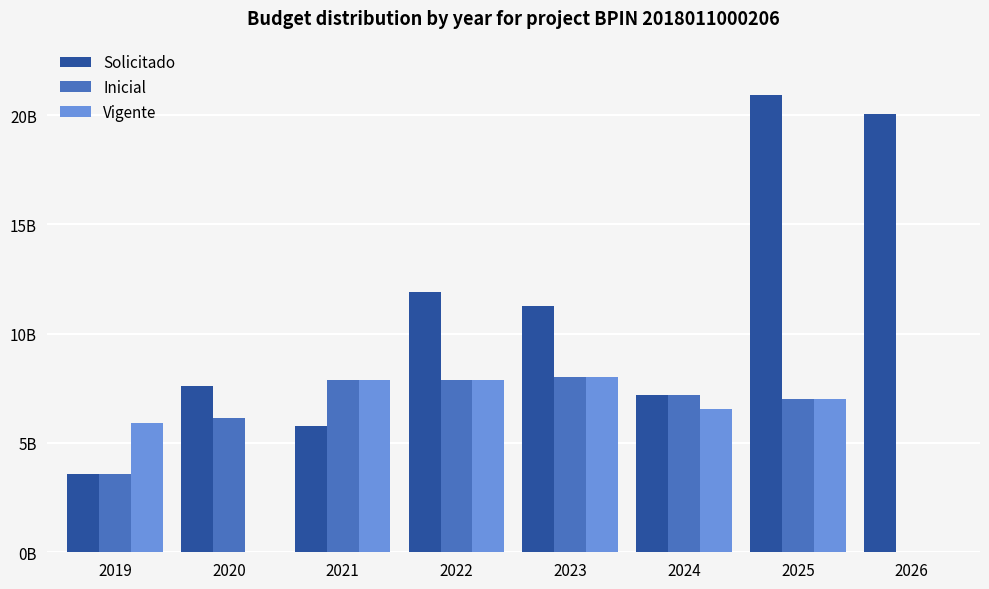

Does the chart contain stacked bars?

No